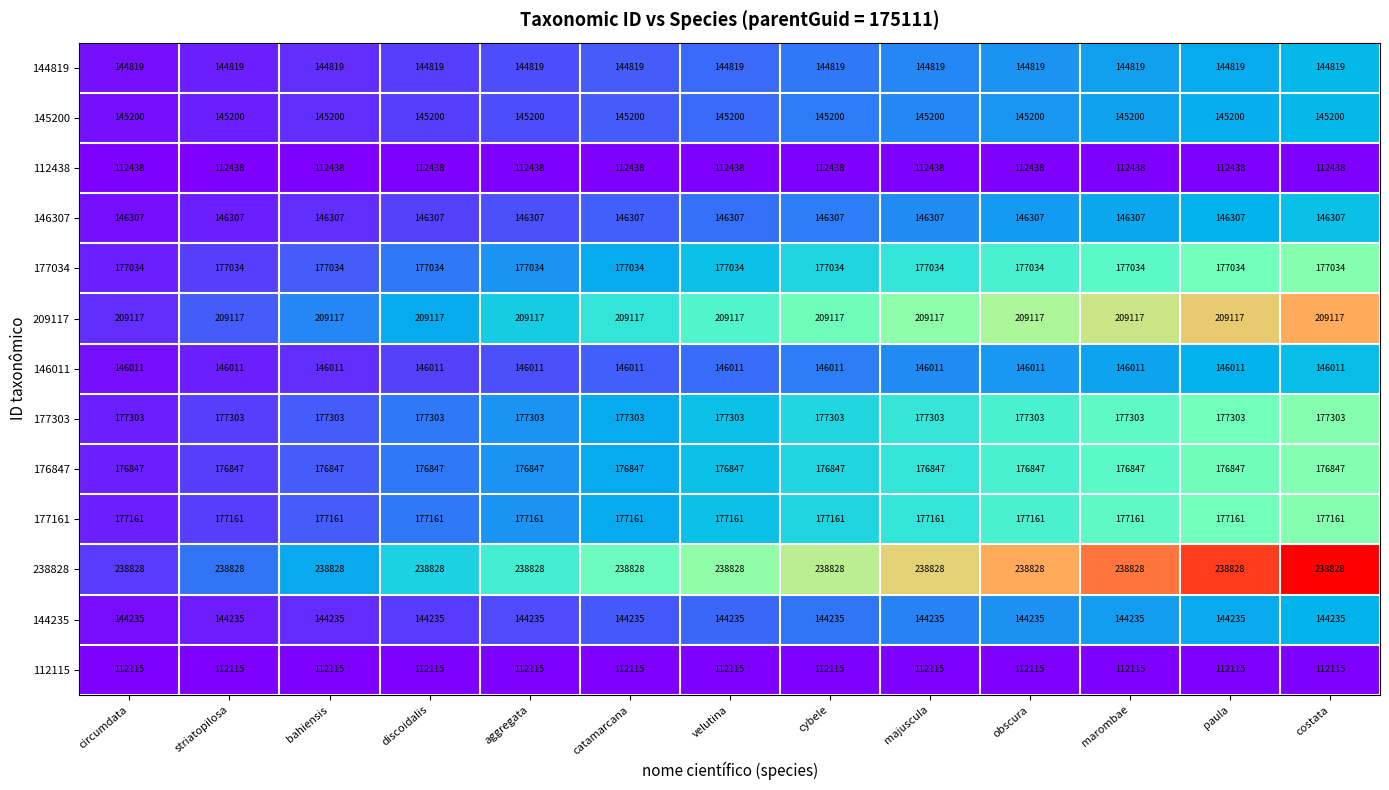

The 209117 series shows 209117 at velutina. True or false?

True